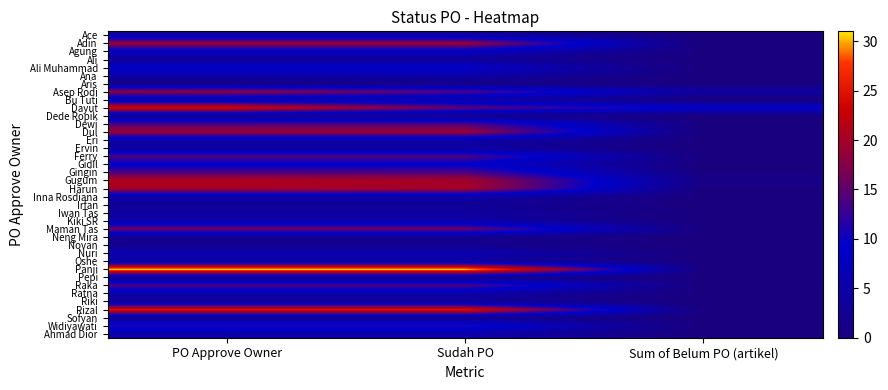

At which category does the chart reach its peak across all series?

PO Approve Owner